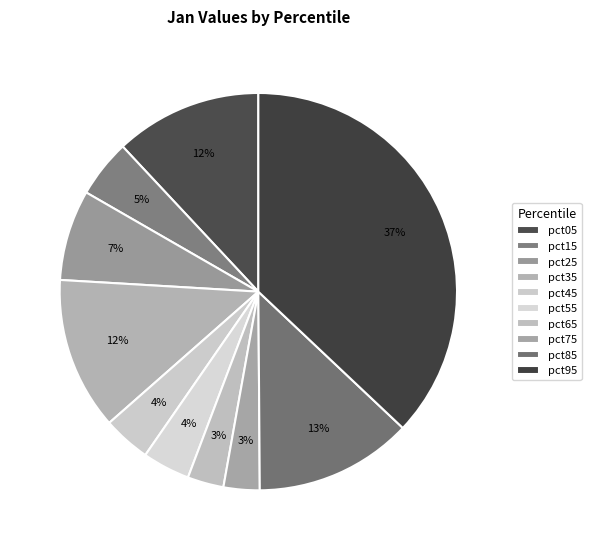

Which category has the smallest portion of the pie?

pct75